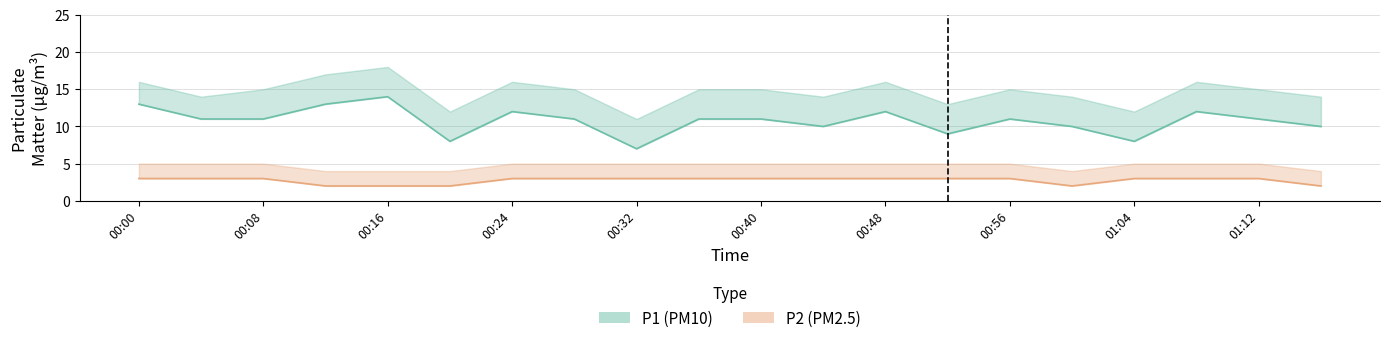

The P1 series shows 12 at 00:24. True or false?

True